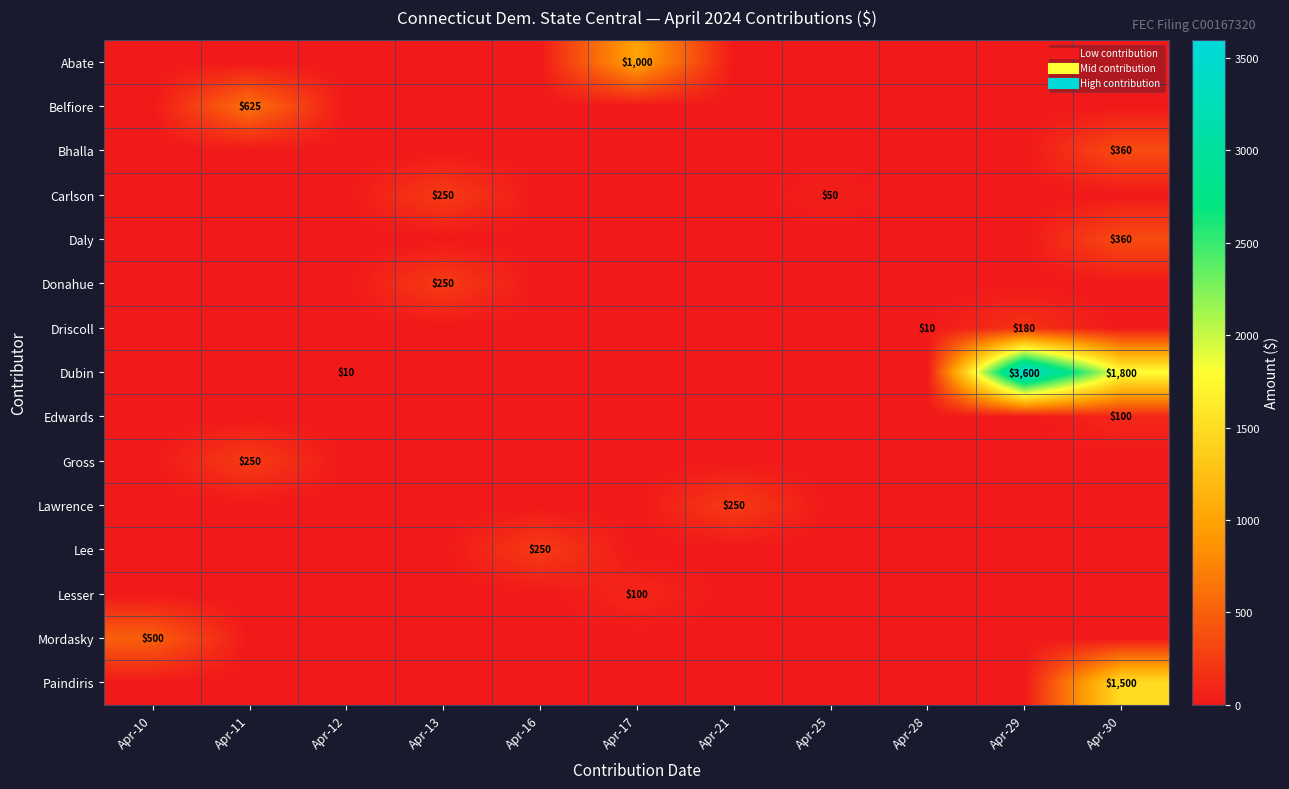

Between Apr-25 and Apr-29, which series saw the biggest shift?

Dubin